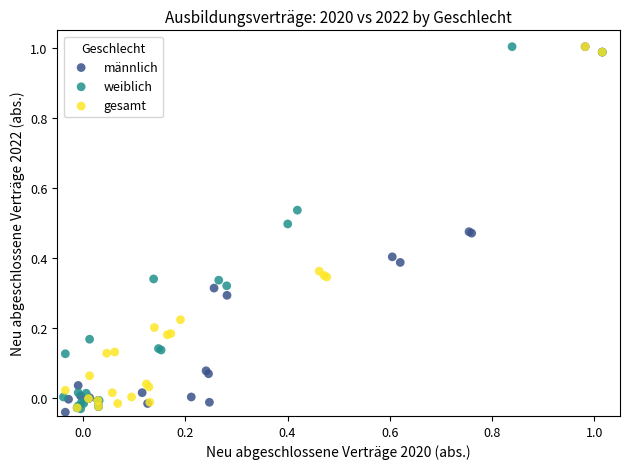

Which series has the widest spread of Y values?

männlich